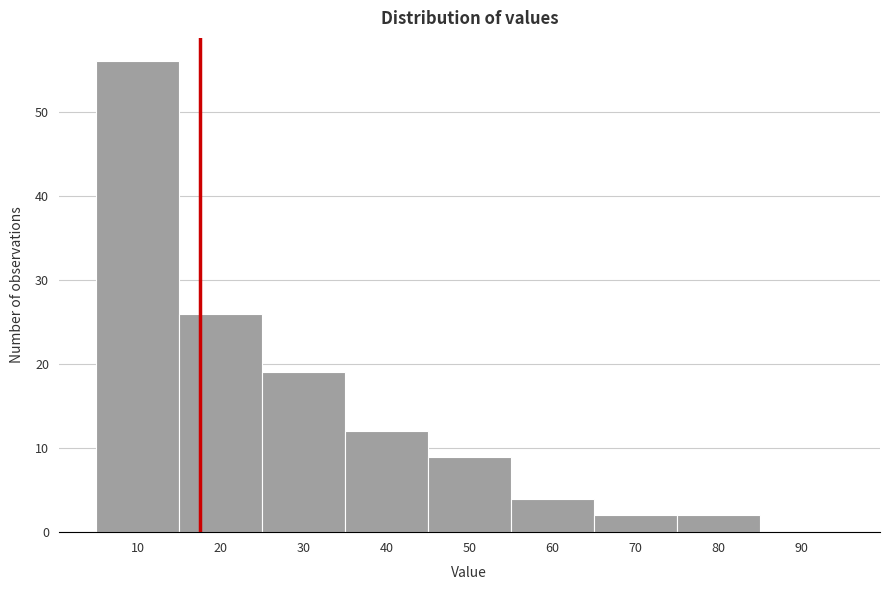

Reading left to right, what are all the values shown in this chart?

10=56	20=26	30=19	40=12	50=9	60=4	70=2	80=2	90=0